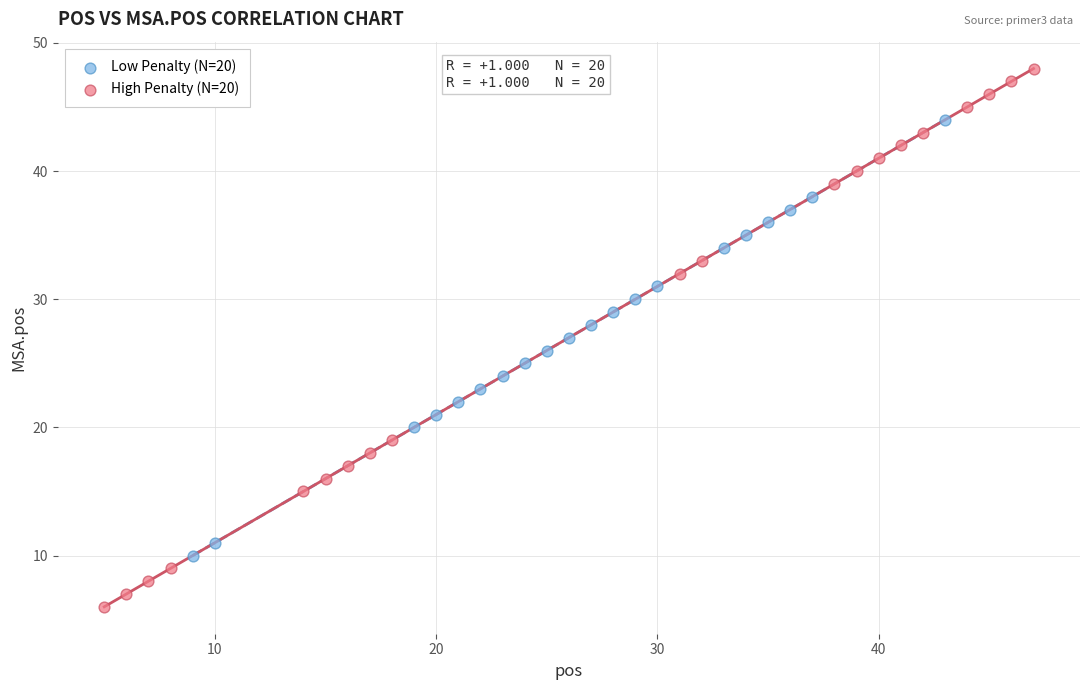

Which series reaches the maximum Y coordinate?

High Penalty (N=20)